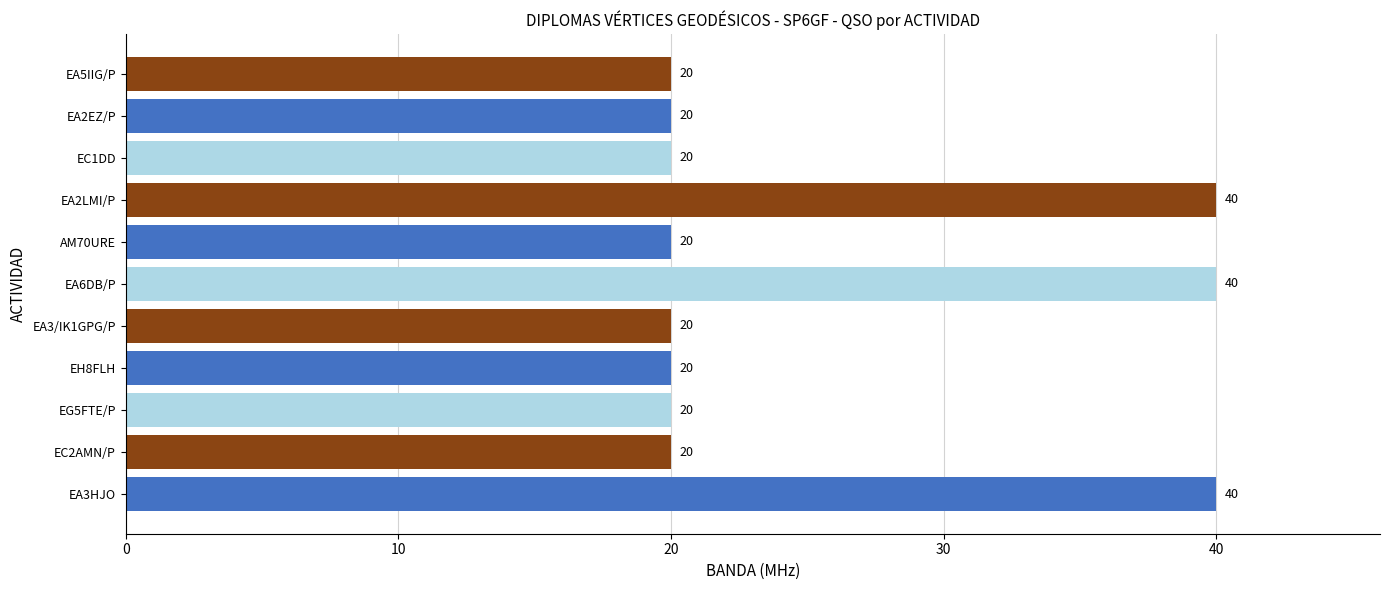

True or false: the data shows 20 at AM70URE.

True